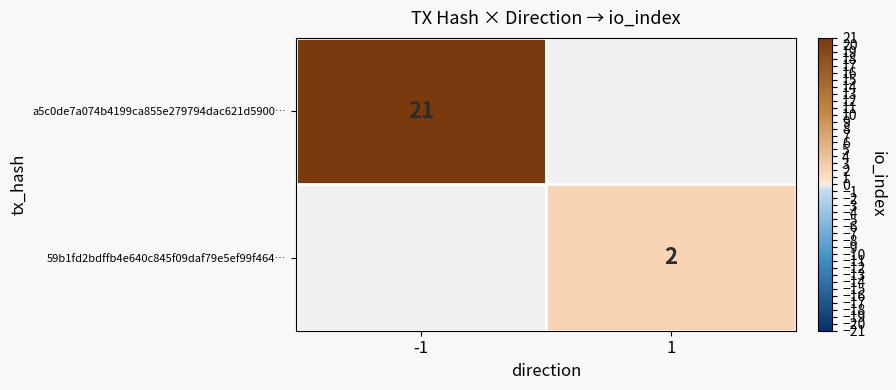

The value of a5c0de7a074b4199ca855e279794dac621d5900… at -1 is 21. True or false?

True